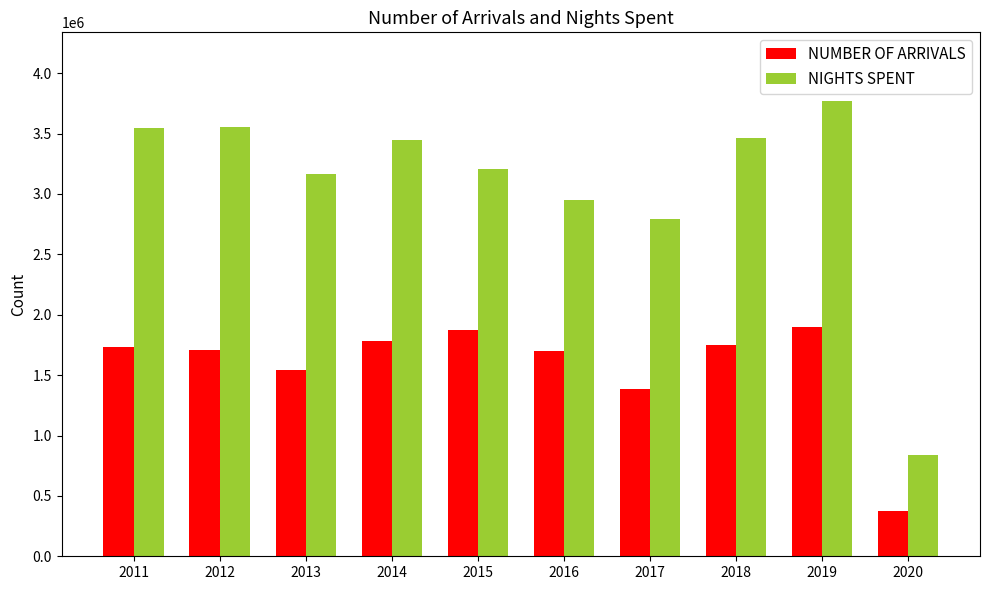

Are the bars grouped side by side (vs. stacked)?

Yes